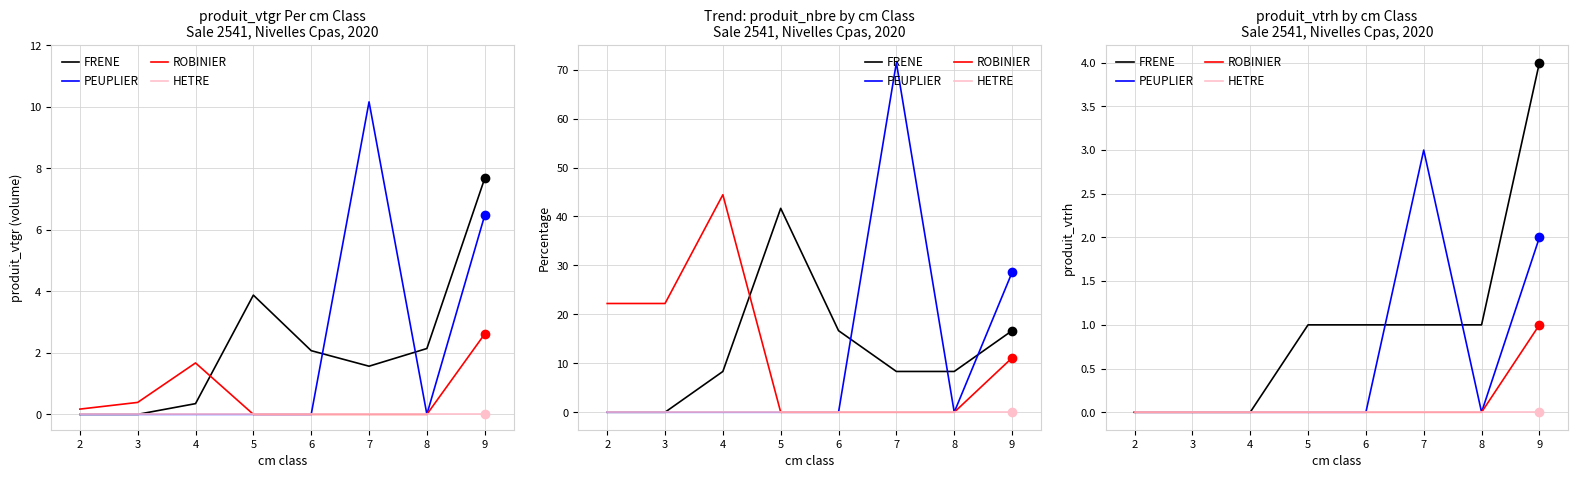

List the series in order of their peak value, lowest first.

HETRE, ROBINIER, PEUPLIER, FRENE